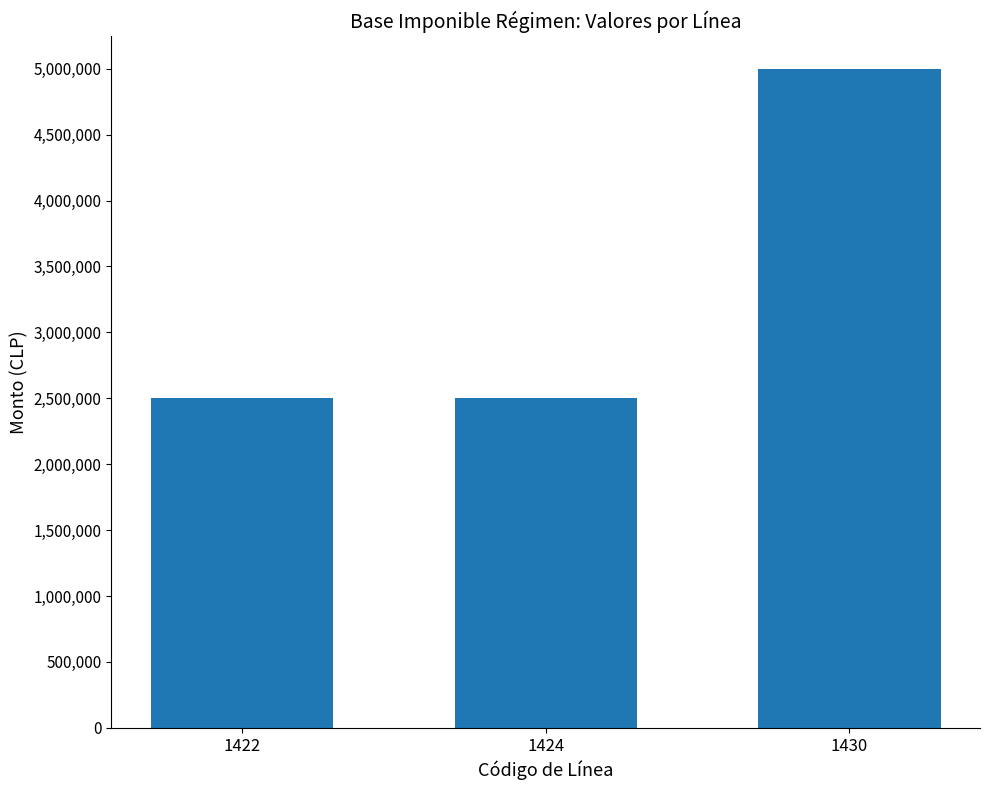

What is the difference between the values at 1430 and 1422?

2500000